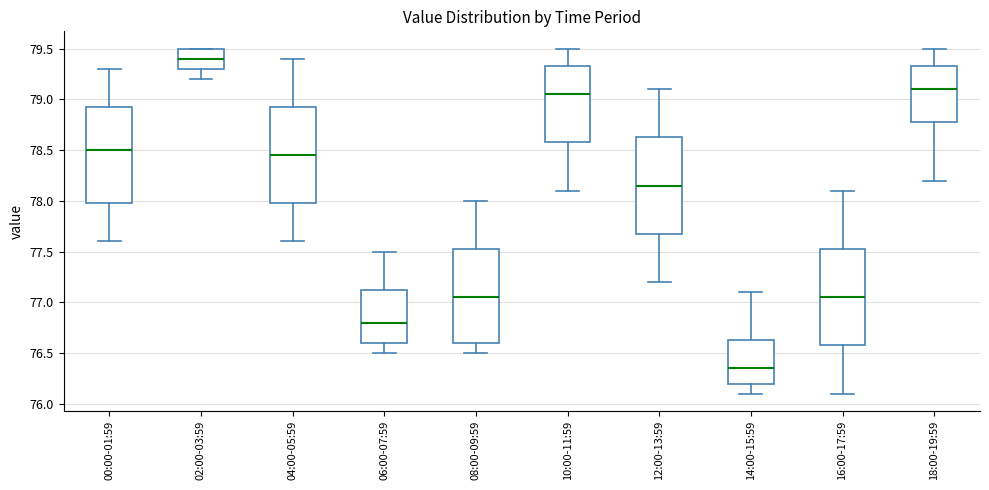

Reading left to right, transcribe this box plot: for each box, give where its median line is, the range the box spans, and where its two whiskers end, as read against the y-axis. The values are not printed on the chart, so give them approximately, as read against the axis.

00:00-01:59: median 78.50, box 78.00 to 78.95, whiskers 77.60 to 79.30
02:00-03:59: median 79.40, box 79.30 to 79.50, whiskers 79.20 to 79.50
04:00-05:59: median 78.45, box 78.00 to 78.95, whiskers 77.60 to 79.40
06:00-07:59: median 76.80, box 76.60 to 77.15, whiskers 76.50 to 77.50
08:00-09:59: median 77.05, box 76.60 to 77.55, whiskers 76.50 to 78.00
10:00-11:59: median 79.05, box 78.60 to 79.35, whiskers 78.10 to 79.50
12:00-13:59: median 78.15, box 77.70 to 78.65, whiskers 77.20 to 79.10
14:00-15:59: median 76.35, box 76.20 to 76.65, whiskers 76.10 to 77.10
16:00-17:59: median 77.05, box 76.60 to 77.55, whiskers 76.10 to 78.10
18:00-19:59: median 79.10, box 78.80 to 79.35, whiskers 78.20 to 79.50